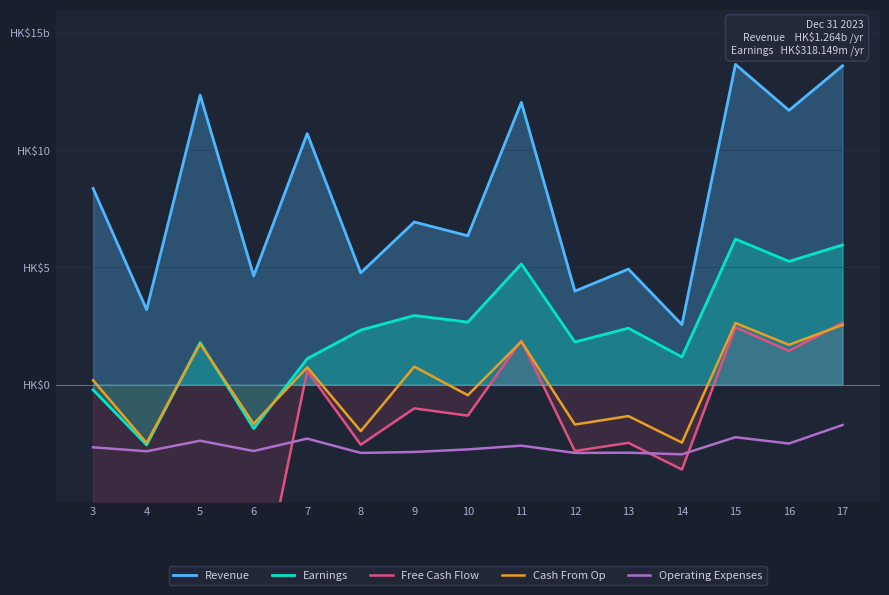

Reading left to right, transcribe all the data shown in this chart.

Revenue: 8.4	3.2	12.3	4.6	10.7	4.8	6.9	6.3	12.0	4.0	4.9	2.6	13.7	11.7	13.6
Earnings: -0.2	-2.6	1.8	-1.9	1.1	2.3	3.0	2.7	5.2	1.8	2.4	1.2	6.2	5.3	6.0
Free Cash Flow: -8.4	-11.2	-6.5	-10.5	0.6	-2.6	-1.0	-1.3	1.9	-2.8	-2.5	-3.6	2.5	1.4	2.6
Cash From Op: 0.2	-2.5	1.8	-1.7	0.7	-2.0	0.8	-0.5	1.8	-1.7	-1.3	-2.5	2.6	1.7	2.5
Operating Expenses: -2.7	-2.8	-2.4	-2.8	-2.3	-2.9	-2.9	-2.8	-2.6	-2.9	-2.9	-3.0	-2.2	-2.5	-1.7